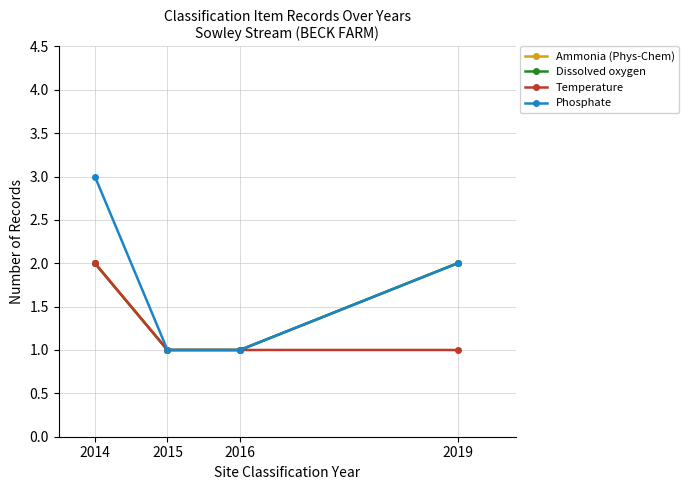

Does the chart have visible grid lines?

Yes